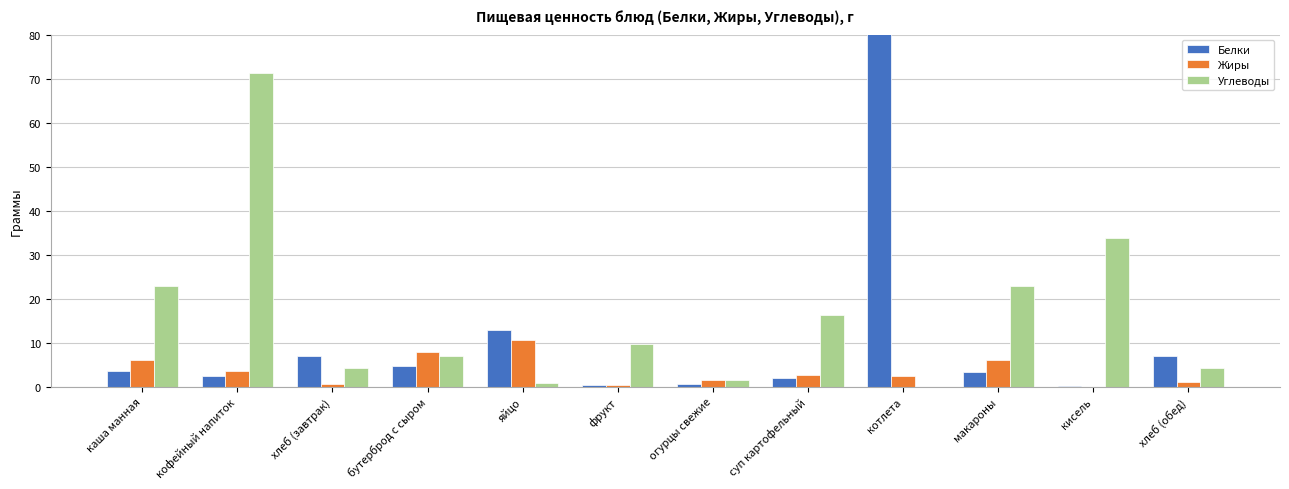

What are all the series names shown in the legend?

Белки, Жиры, Углеводы